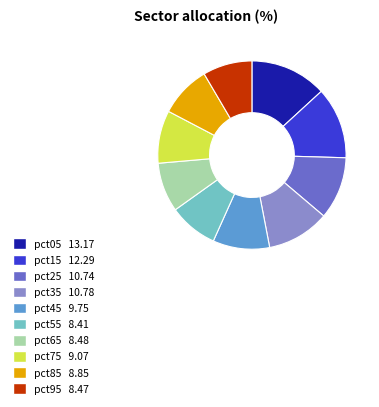

How many segments does this pie chart have?

10